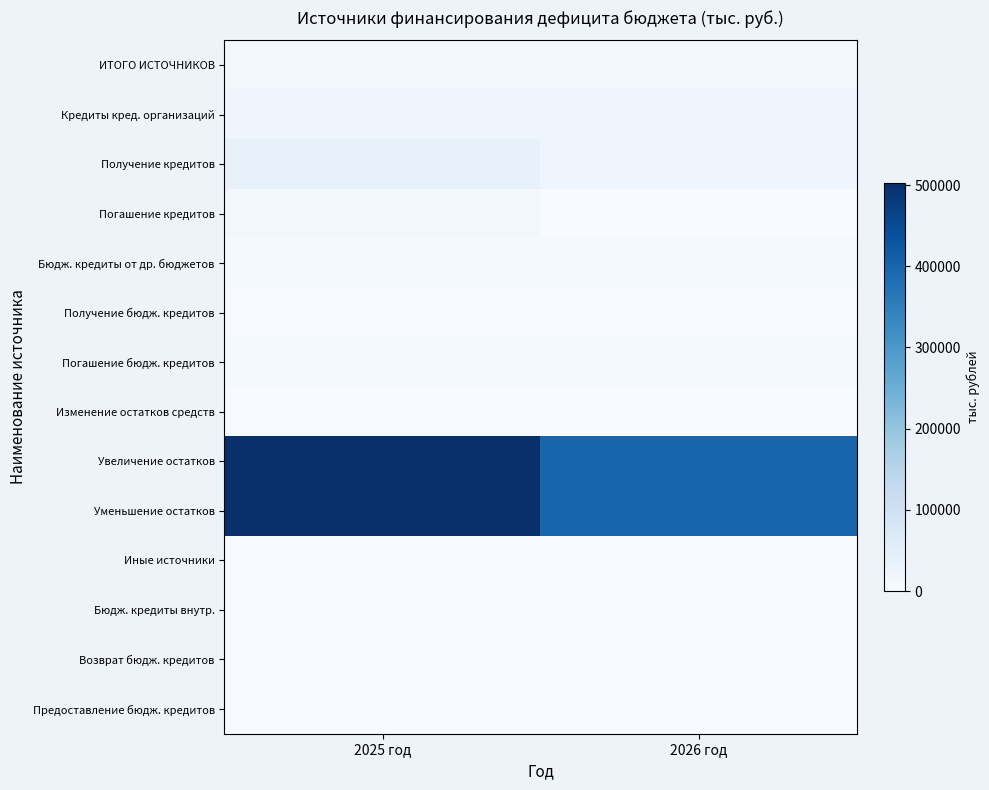

What is the maximum value shown in the chart?

502541